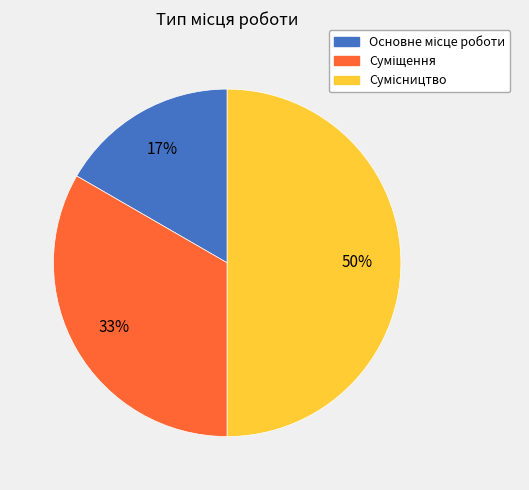

To the nearest percent, what is the average slice percentage?

33%